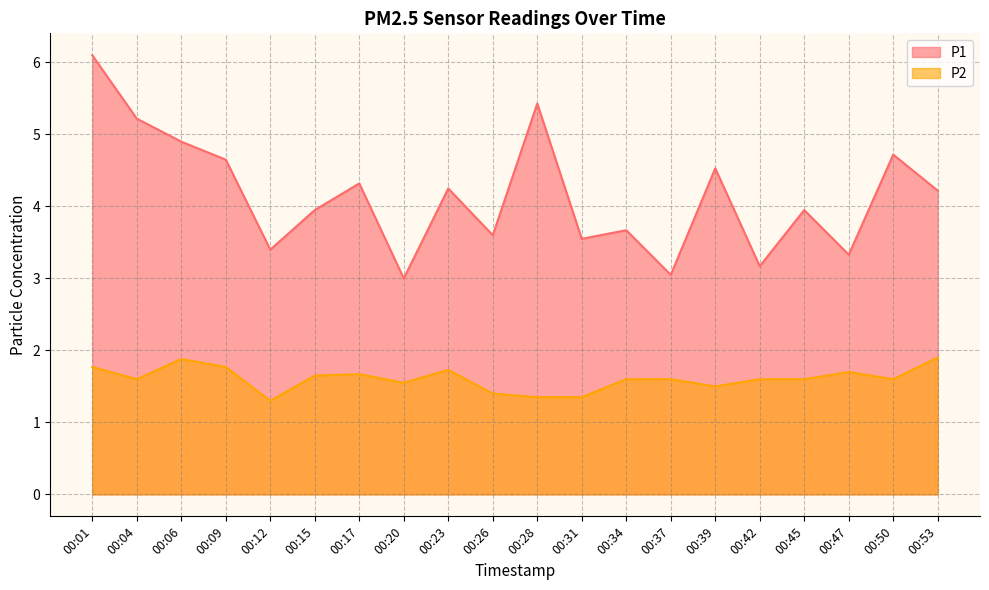

At 00:34, list the series in order from largest to smallest.

P1, P2